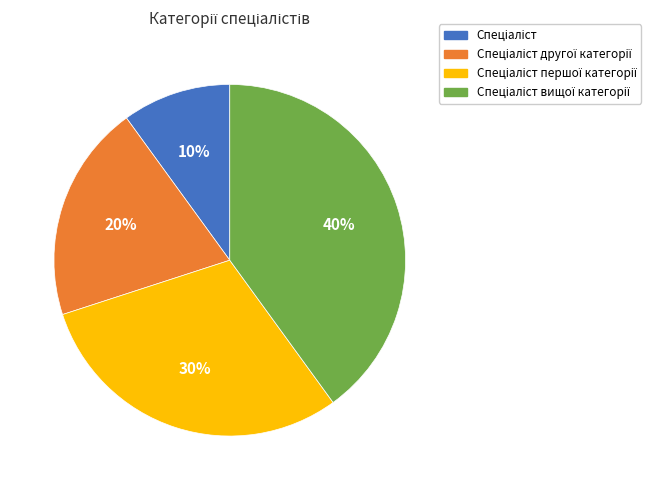

Is there a majority slice in this chart?

No